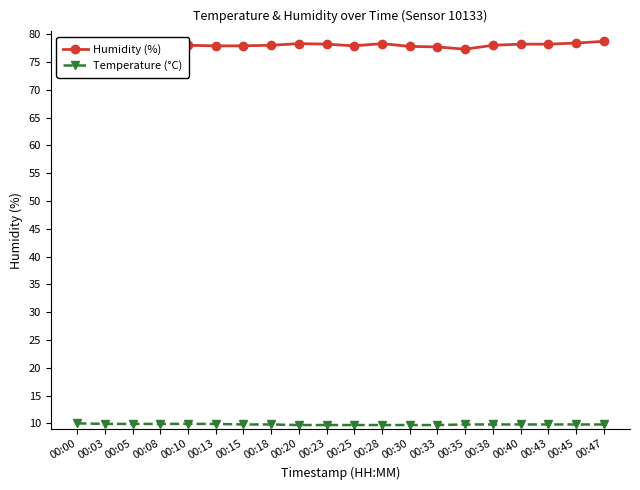

How many lines are shown in the chart?

2